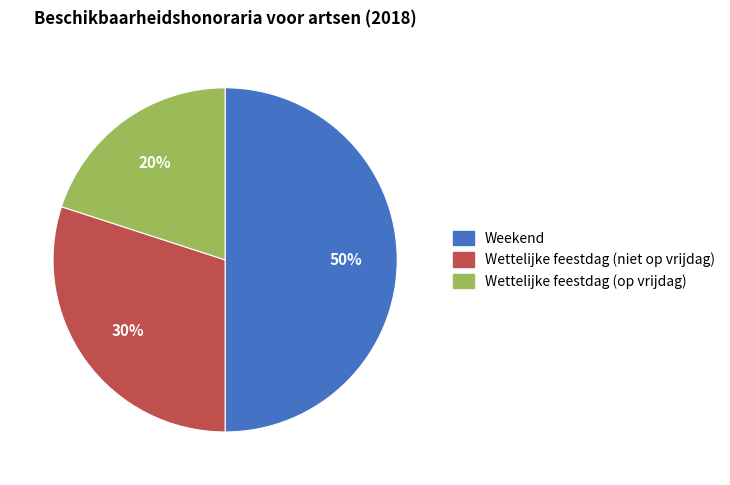

To the nearest percent, what is the combined percentage of Weekend and Wettelijke feestdag (op vrijdag)?

70%